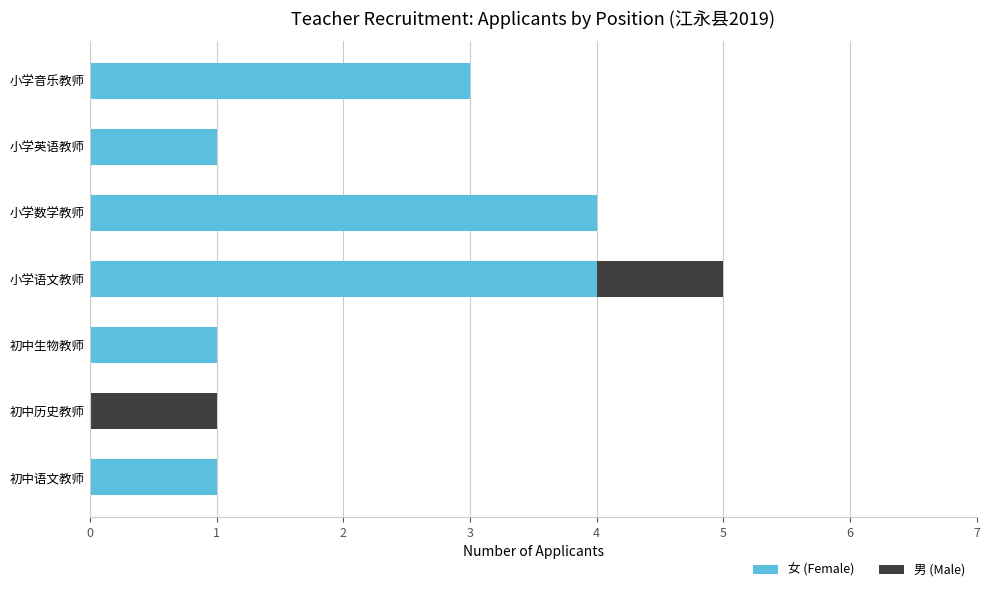

At which category is the sum across all series the highest?

小学语文教师